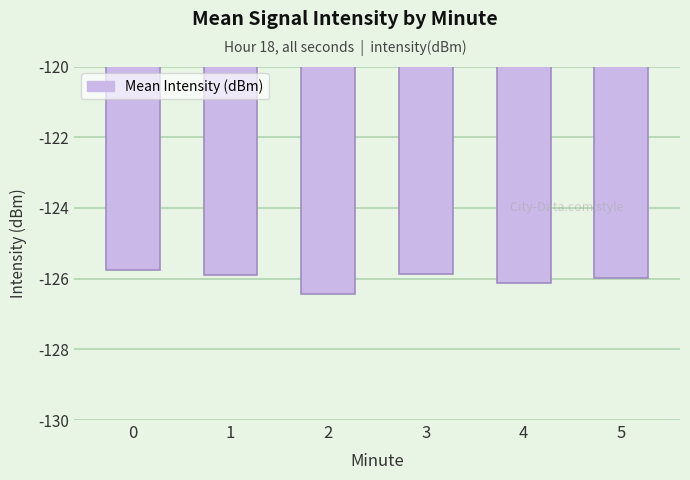

The value at 1 is -73.8. True or false?

False